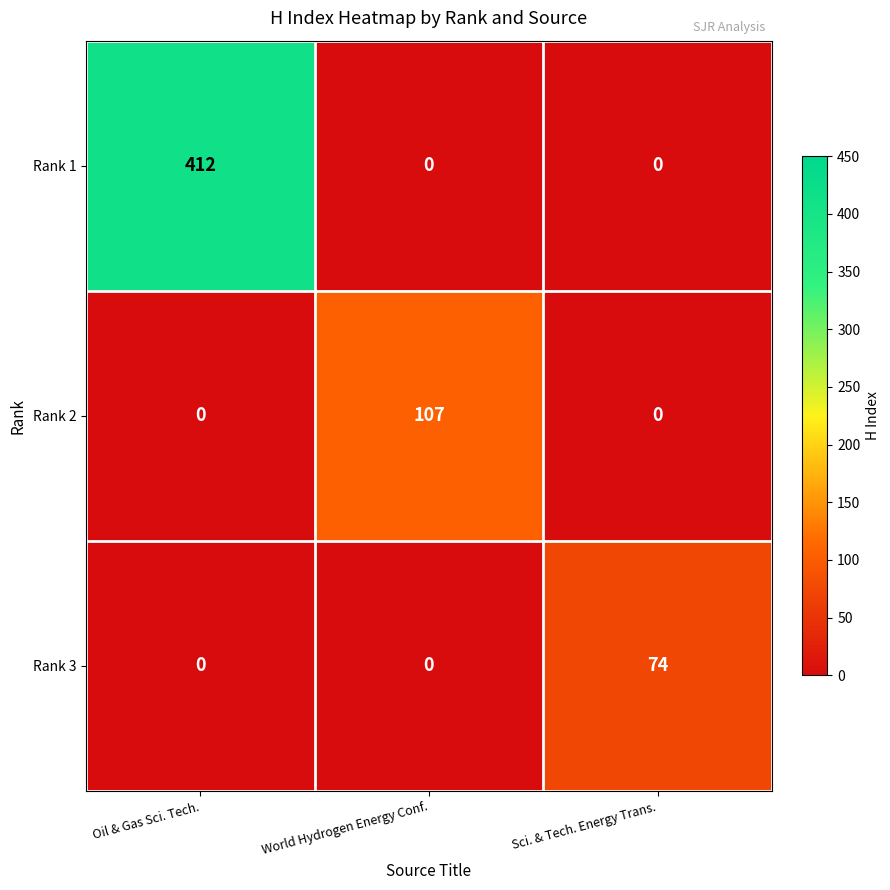

What is the difference between the Rank 1 values at Oil & Gas Sci. Tech. and World Hydrogen Energy Conf.?

412